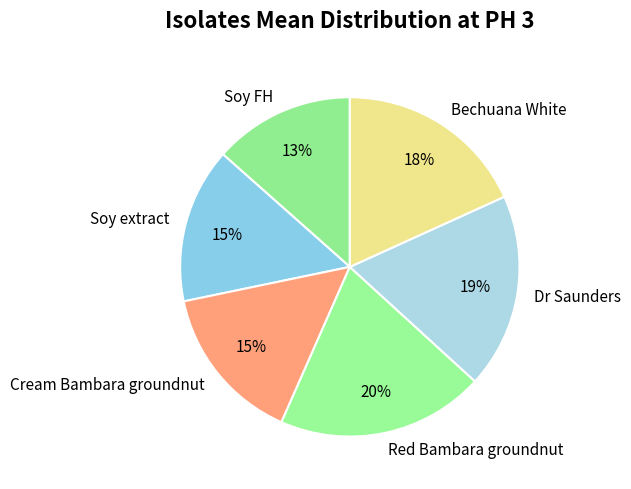

To the nearest percent, what percentage of the pie is Dr Saunders?

19%